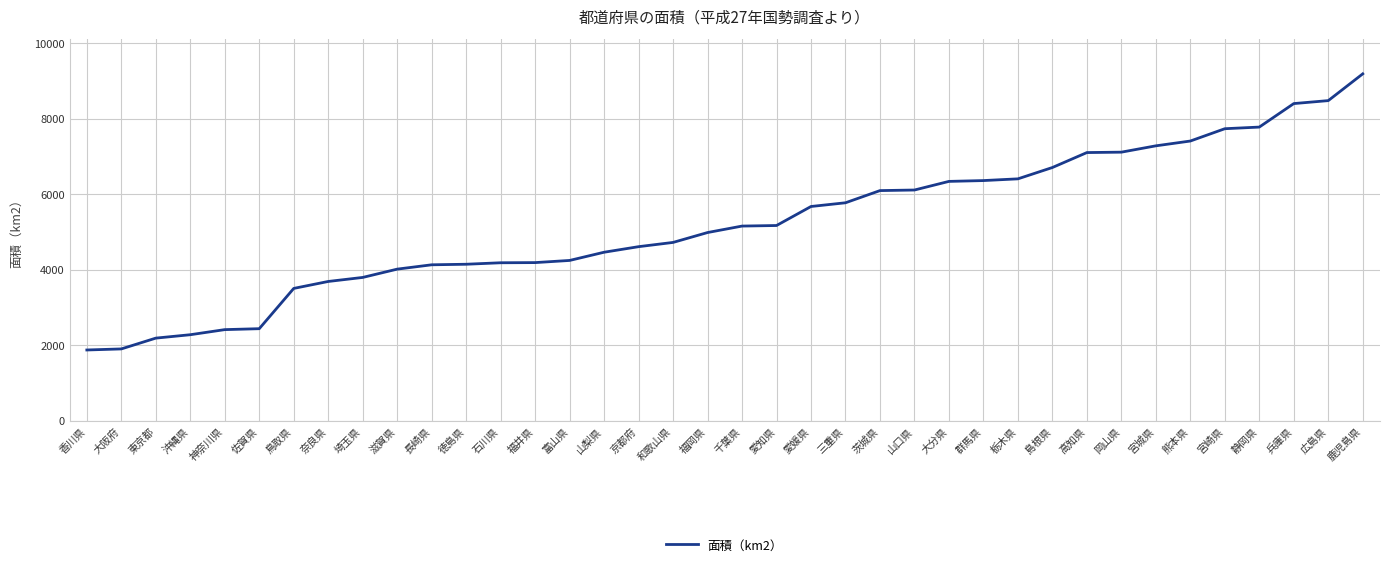

What is the smallest value displayed?

1876.7